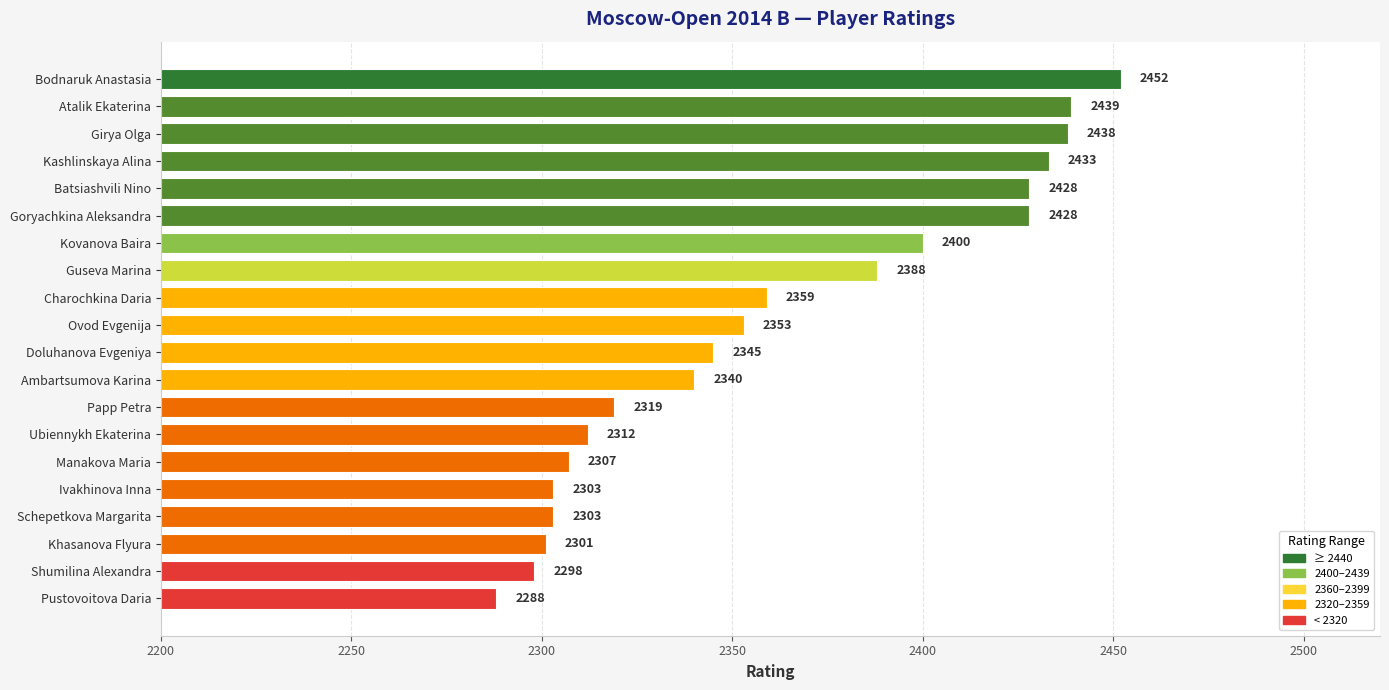

What is the average value?

2362